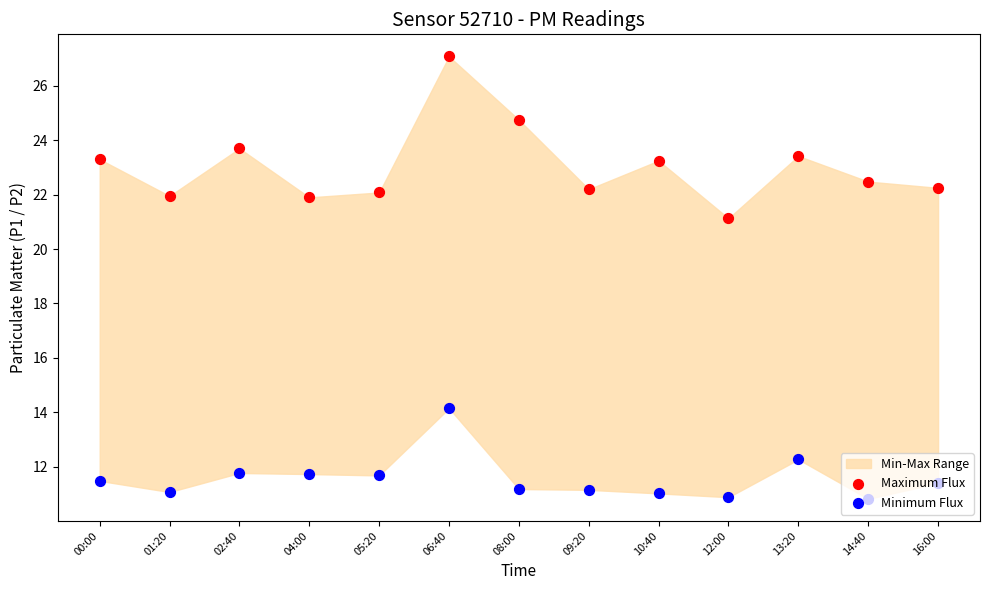

At which category is the sum across all series the highest?

06:40